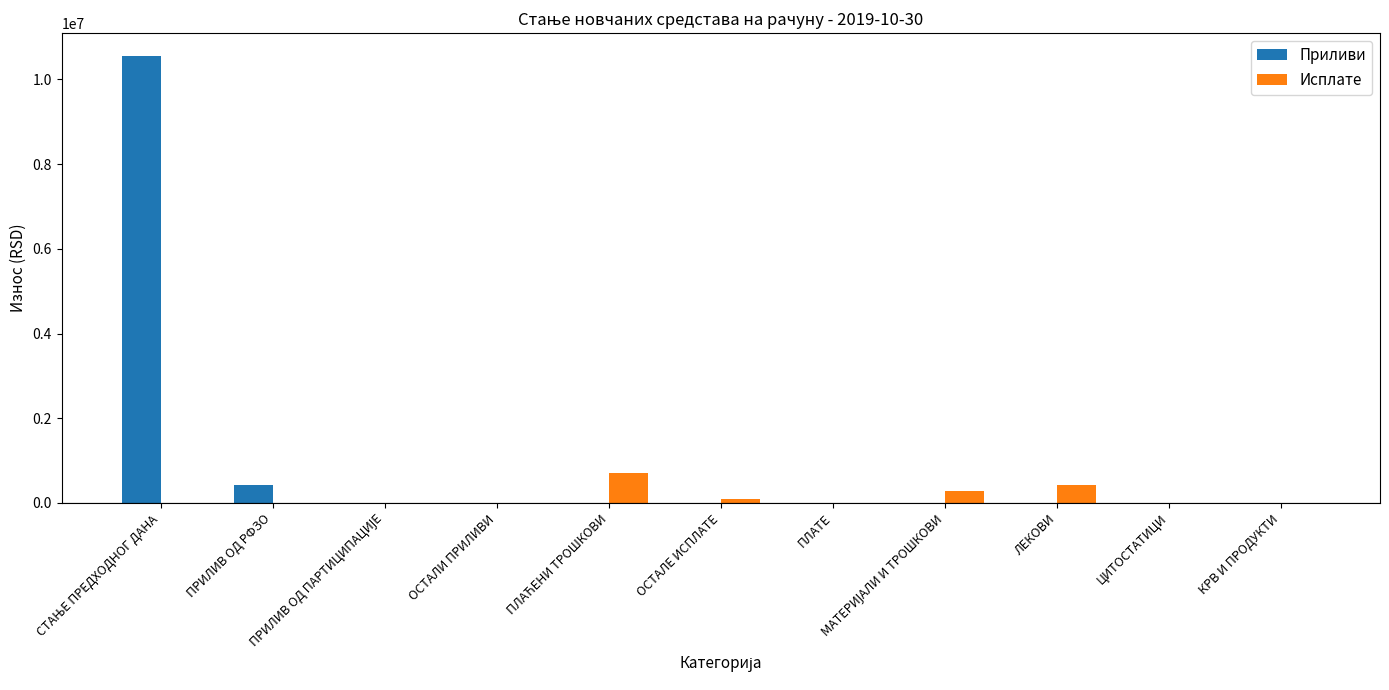

Which series has the largest total across all categories?

Приливи